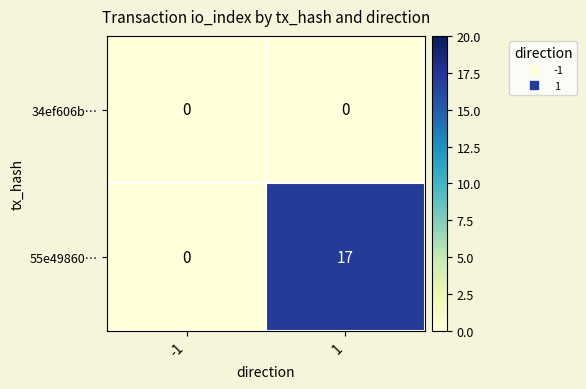

What is the maximum value shown in the chart?

17